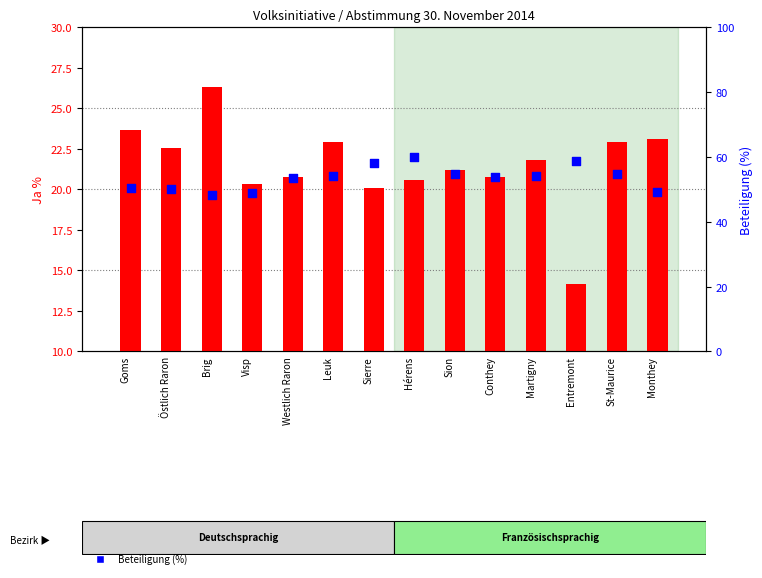

What is the total value across all series at Entremont?

73.0